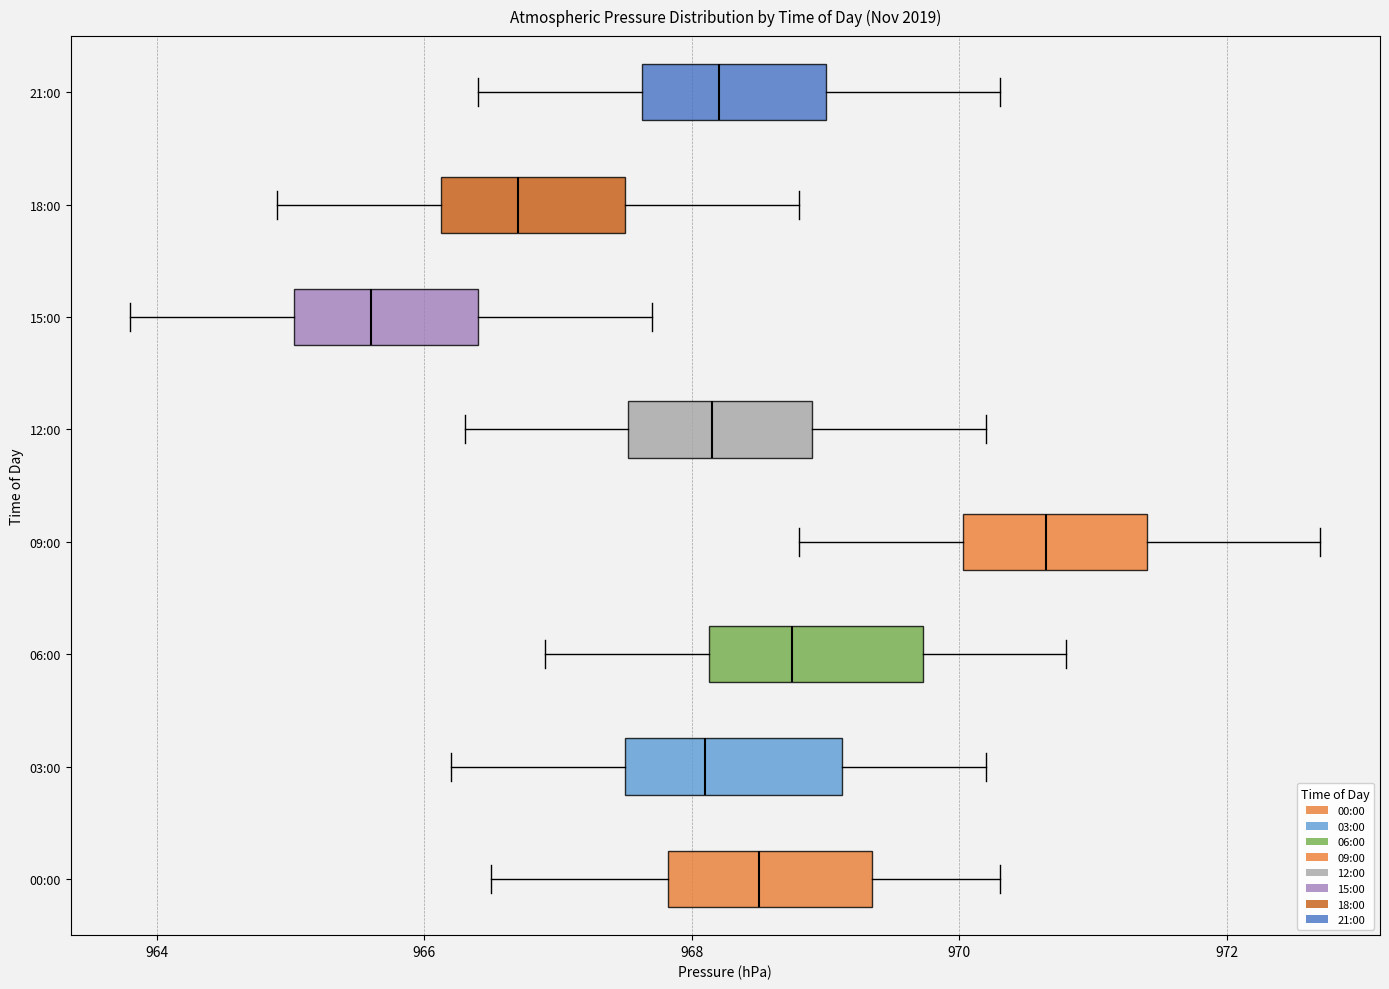

Reading bottom to top, read every box against the x-axis: the position of its median line, the range the box covers, and the ends of its whiskers. The values are not printed on the chart, so give them approximately, as read against the axis.

00:00: median 968.6, box 967.8 to 969.4, whiskers 966.6 to 970.4
03:00: median 968.2, box 967.6 to 969.2, whiskers 966.2 to 970.2
06:00: median 968.8, box 968.2 to 969.8, whiskers 967.0 to 970.8
09:00: median 970.6, box 970.0 to 971.4, whiskers 968.8 to 972.8
12:00: median 968.2, box 967.6 to 969.0, whiskers 966.4 to 970.2
15:00: median 965.6, box 965.0 to 966.4, whiskers 963.8 to 967.8
18:00: median 966.8, box 966.2 to 967.6, whiskers 965.0 to 968.8
21:00: median 968.2, box 967.6 to 969.0, whiskers 966.4 to 970.4